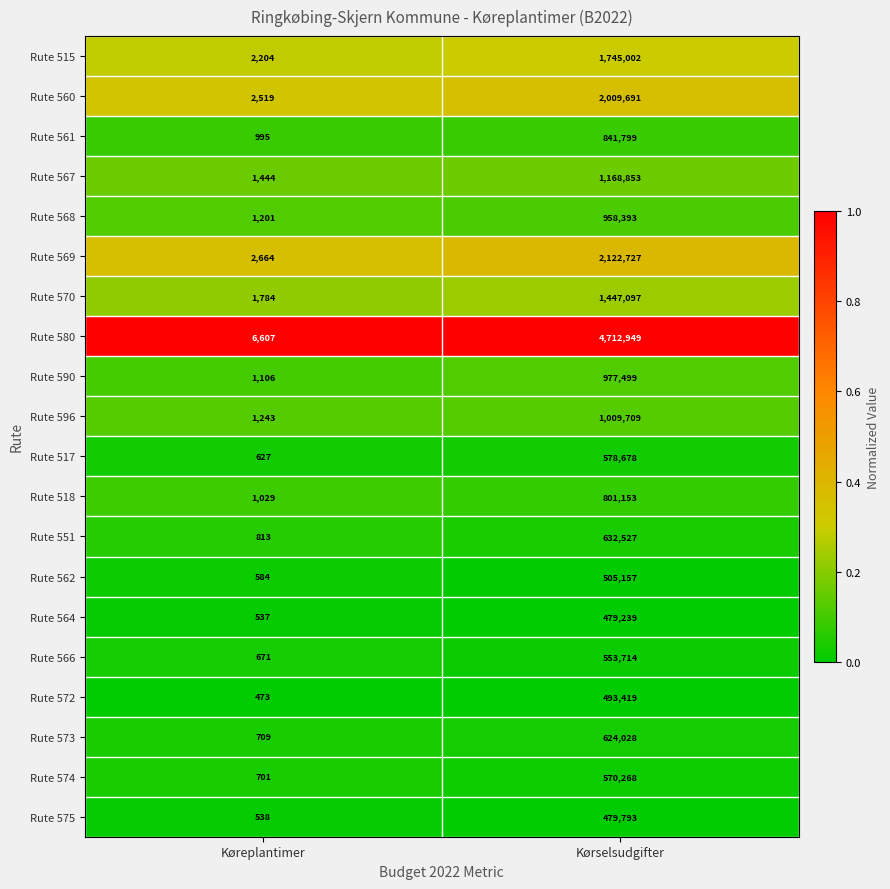

Rank the series by their maximum value, from highest to lowest.

Rute 580, Rute 569, Rute 560, Rute 515, Rute 570, Rute 567, Rute 596, Rute 590, Rute 568, Rute 561, Rute 518, Rute 551, Rute 573, Rute 517, Rute 574, Rute 566, Rute 562, Rute 572, Rute 575, Rute 564